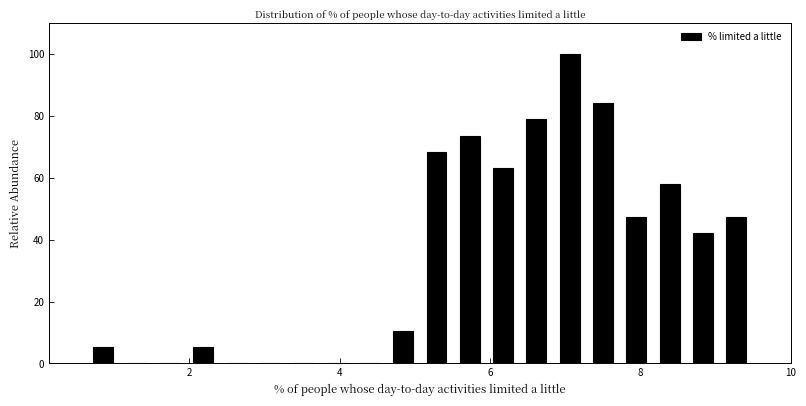

Around what value on the x-axis is the tallest bar? Give the approximate position of its centre, as read against the axis.

7.0